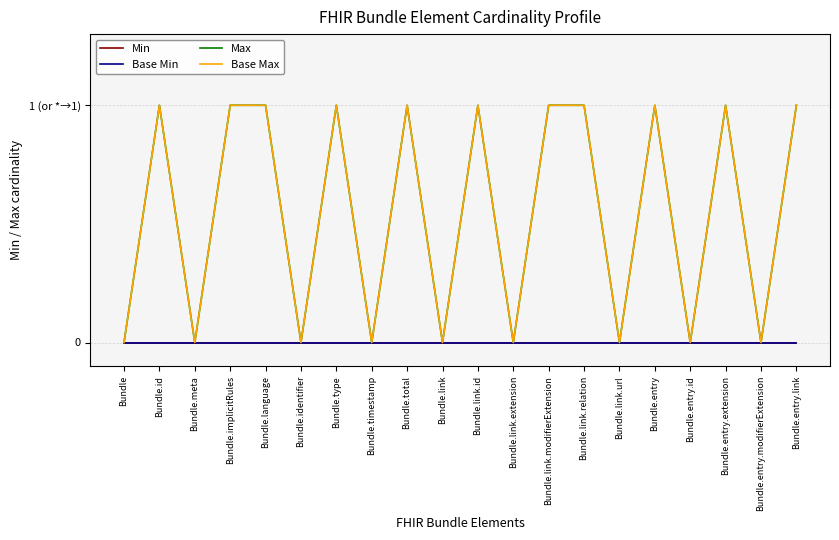

Does the chart display data point markers on the line(s)?

No